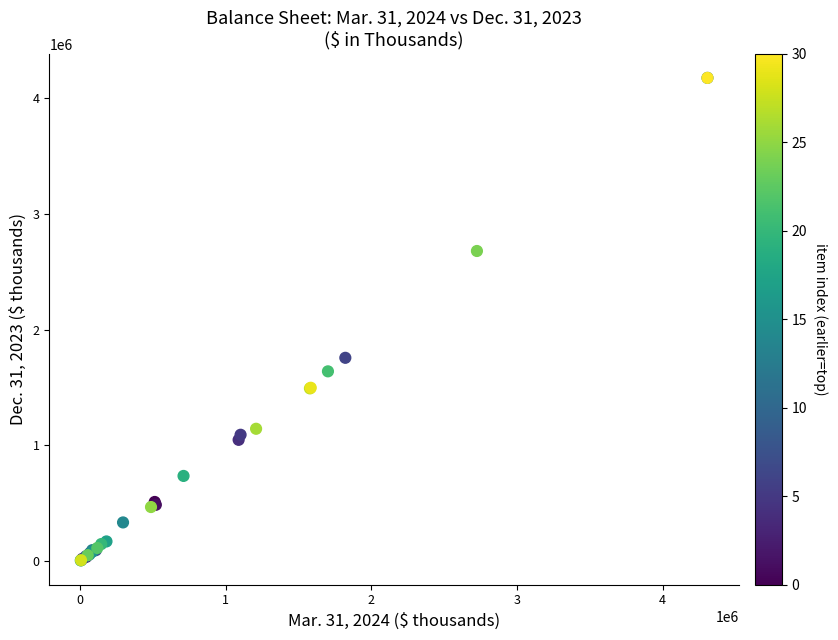

What Y value in the scatter plot is closest to 2090745?

1756430